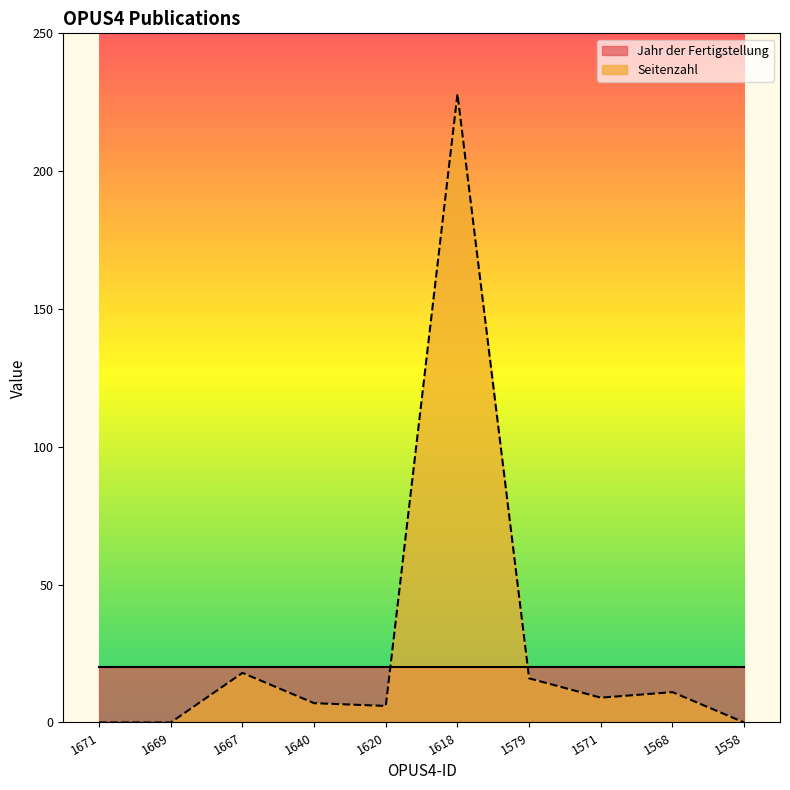

Reading left to right, extract all data points from this chart.

1671=0	1669=0	1667=18	1640=7	1620=6	1618=228	1579=16	1571=9	1568=11	1558=0